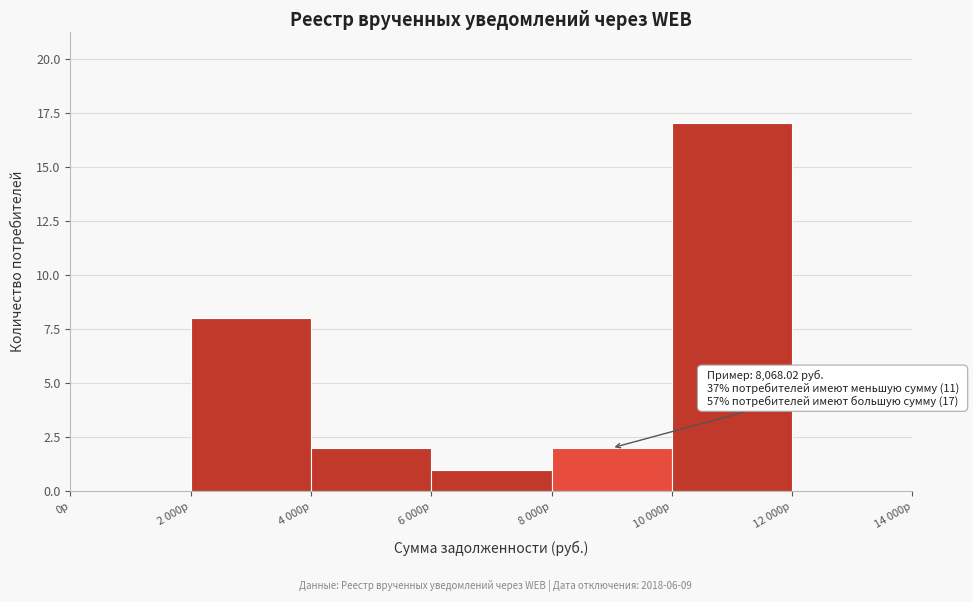

Reading right to left, what are all the values shown in this chart?

12 000р=0	10 000р=17	8 000р=2	6 000р=1	4 000р=2	2 000р=8	0р=0